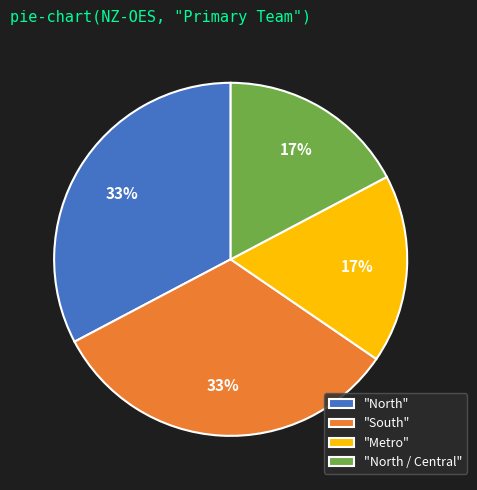

Is the sum of "North" and "South" greater than half?

Yes